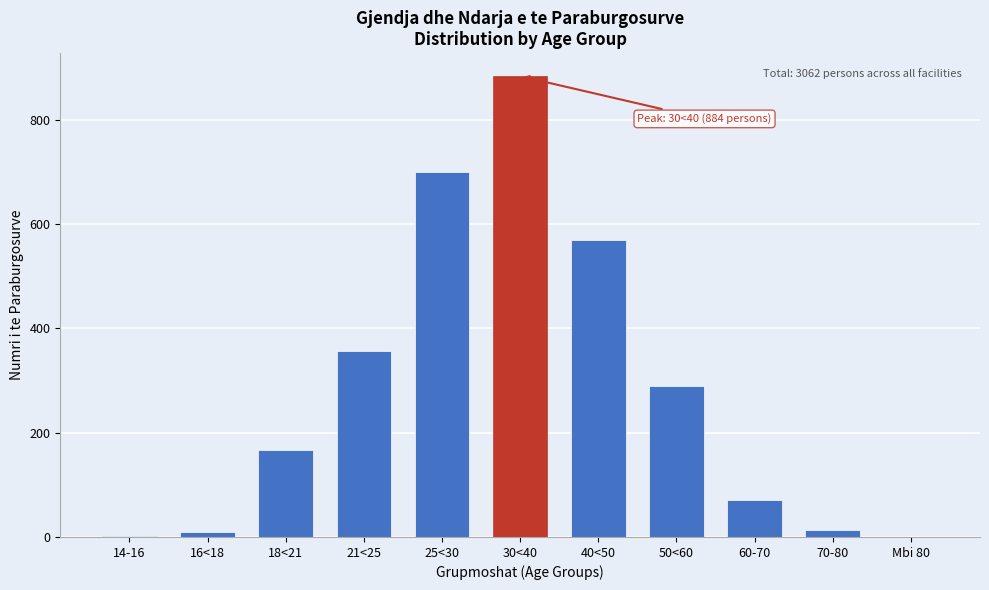

Which has a higher value, 21<25 or 18<21?

21<25